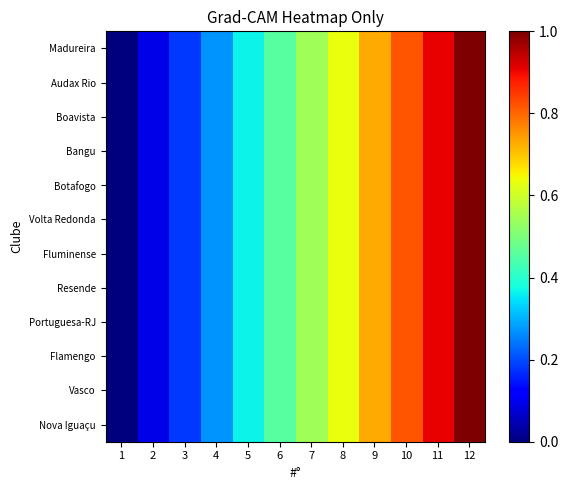

What is the greatest value displayed?

1.0